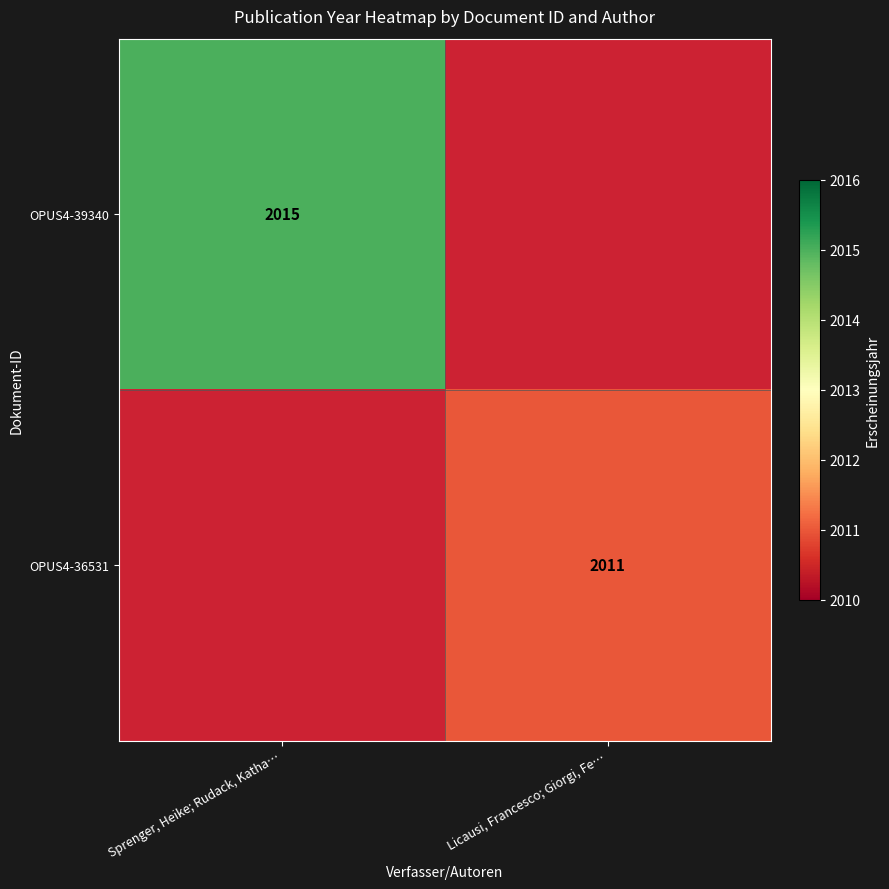

True or false: OPUS4-39340 has a value of 2015 at Sprenger, Heike; Rudack, Katha….

True